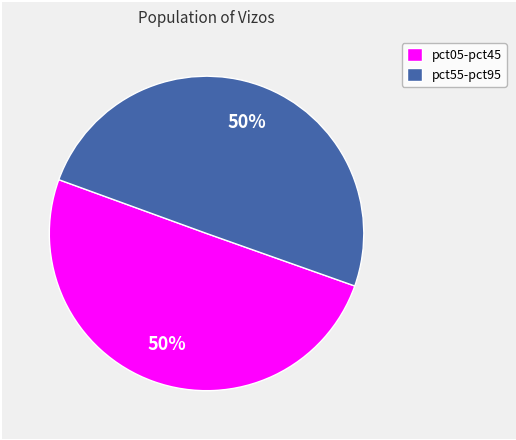

How many slices are in this pie chart?

2